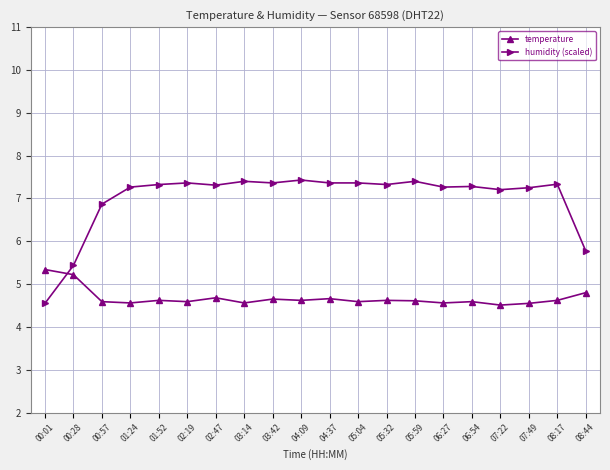

Rank the series by their average value, from lowest to highest.

temperature, humidity (scaled)